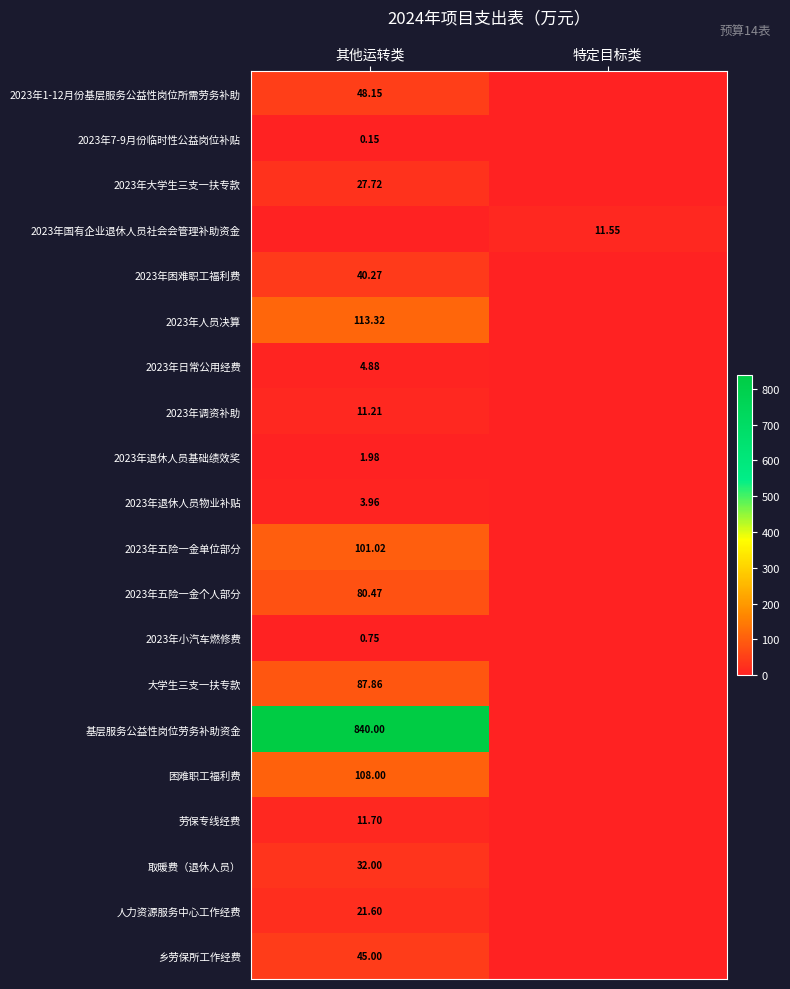

Is the value of 人力资源服务中心工作经费 at 其他运转类 greater than the value of 2023年调资补助 at 其他运转类?

Yes